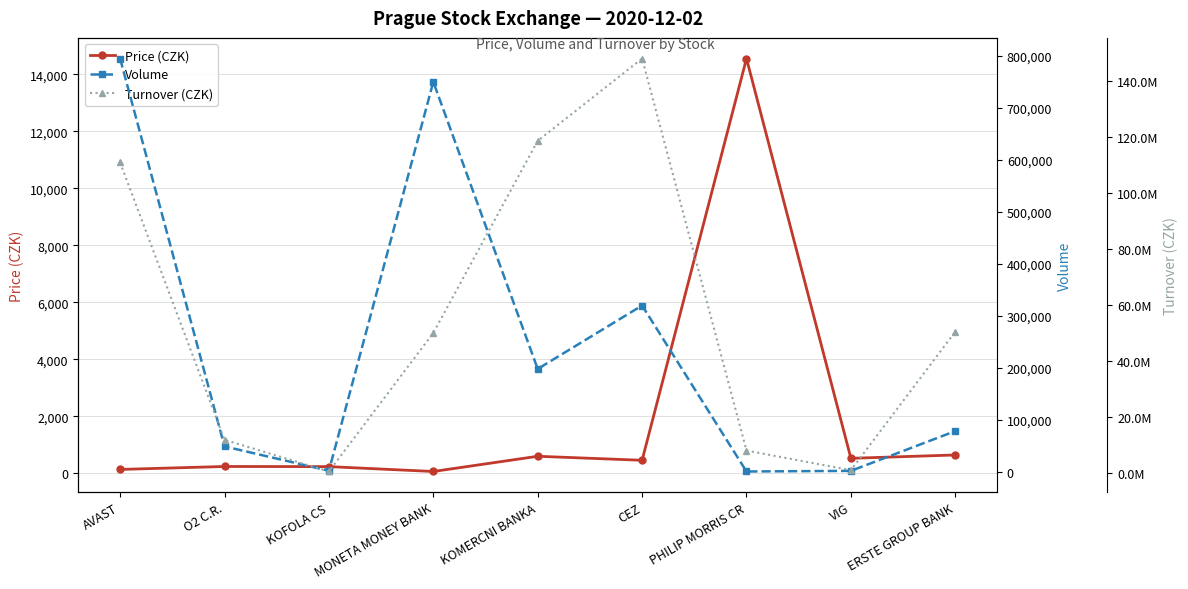

List the labels in order of Volume value, largest first.

AVAST, MONETA MONEY BANK, CEZ, KOMERCNI BANKA, ERSTE GROUP BANK, O2 C.R., KOFOLA CS, VIG, PHILIP MORRIS CR